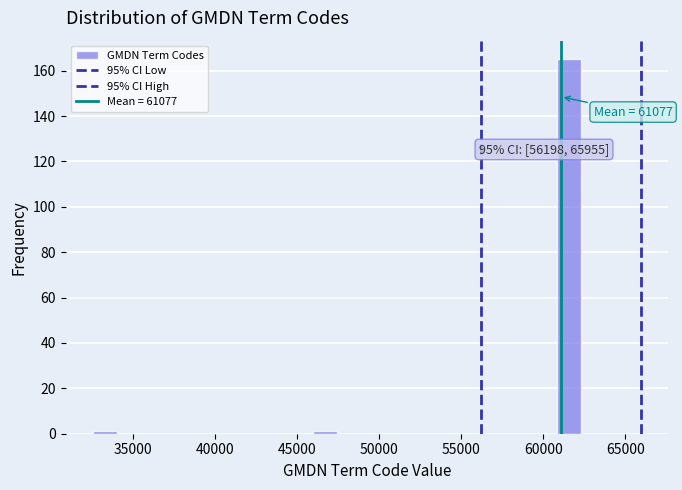

Read against the x-axis, roughly where is the centre of the tallest bar?

61500